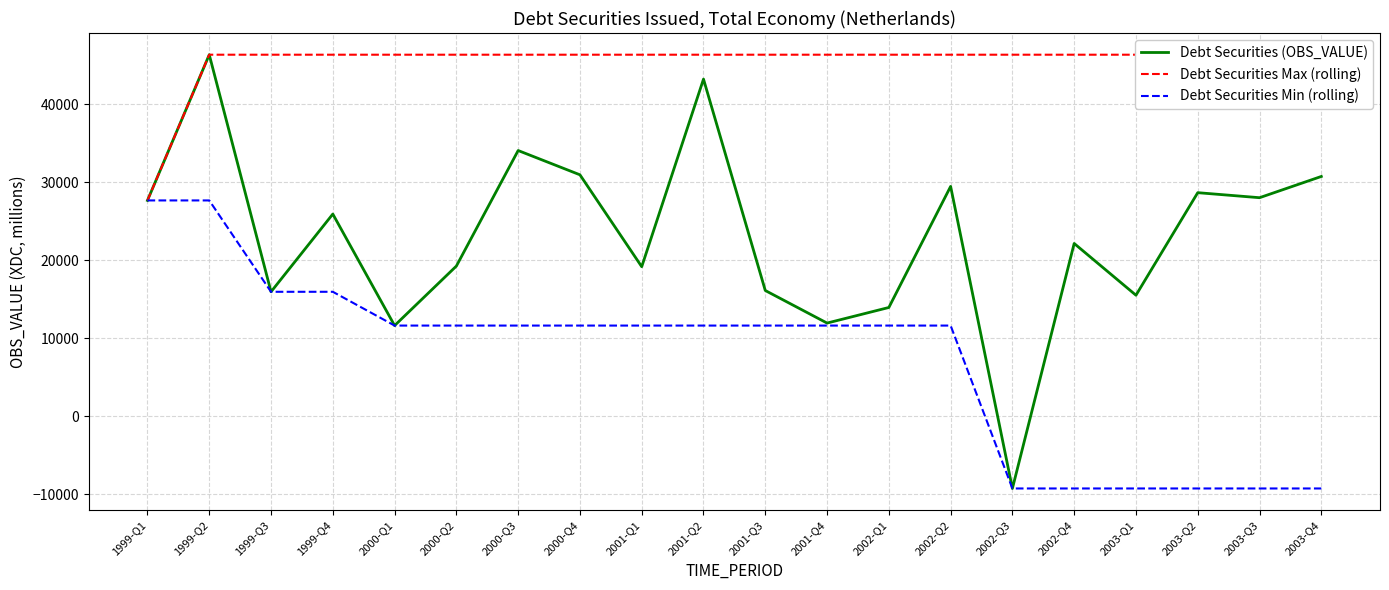

At how many categories does at least one series exceed 665?

20